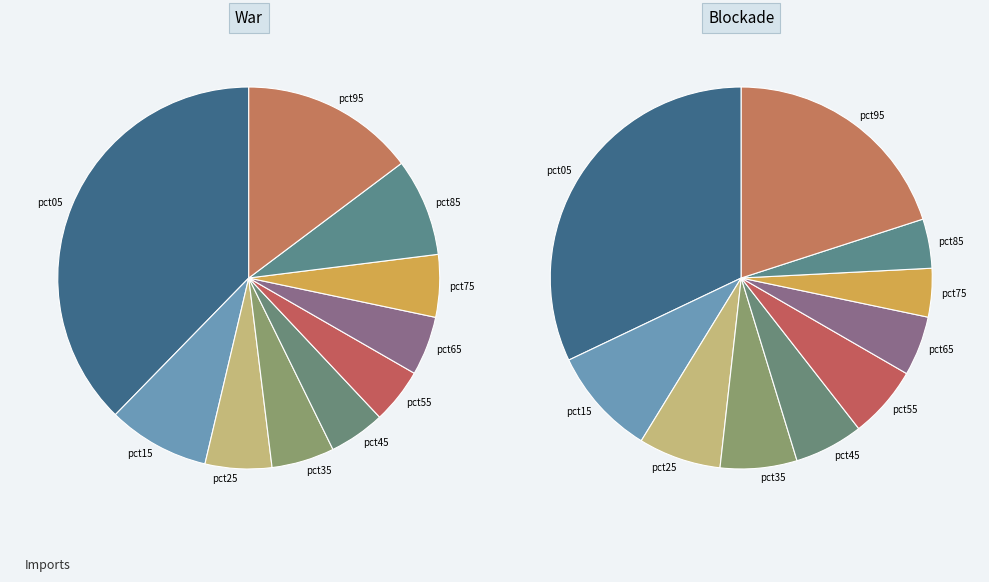

What percentage is the 2 slice, to the nearest percent?

7%